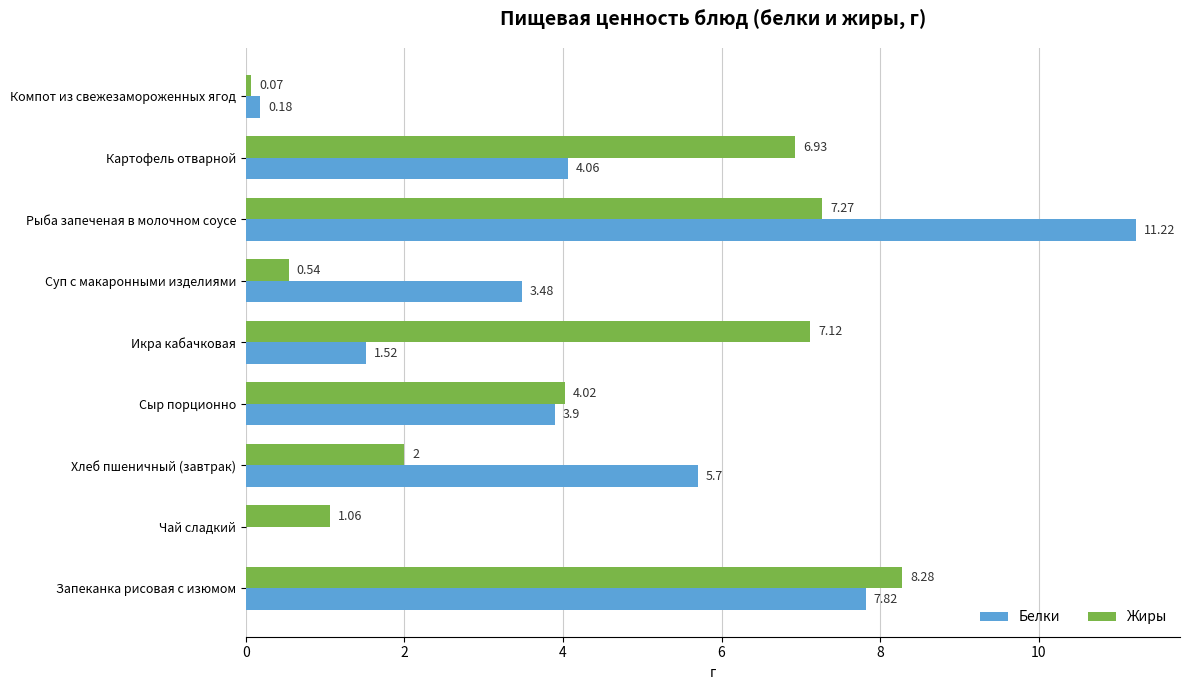

Where is Белки nearest to the value 5?

Хлеб пшеничный (завтрак)